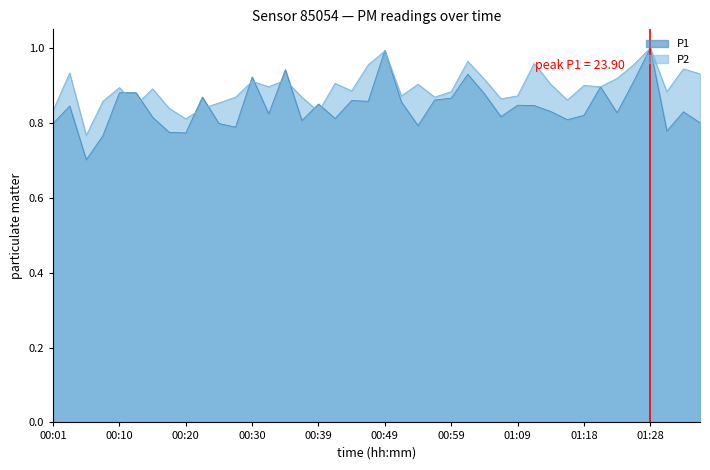

At which category is the sum across all series the highest?

01:28